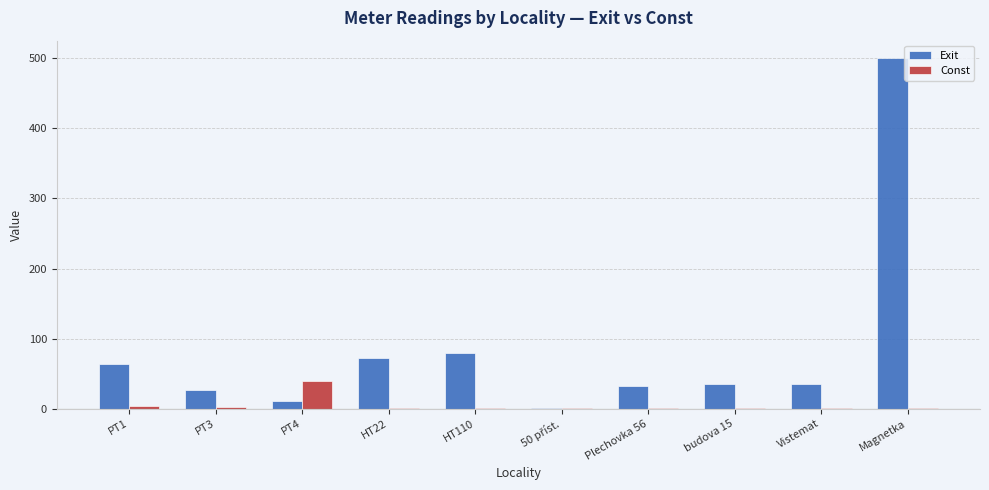

The value of Exit at Vistemat is 35. True or false?

True